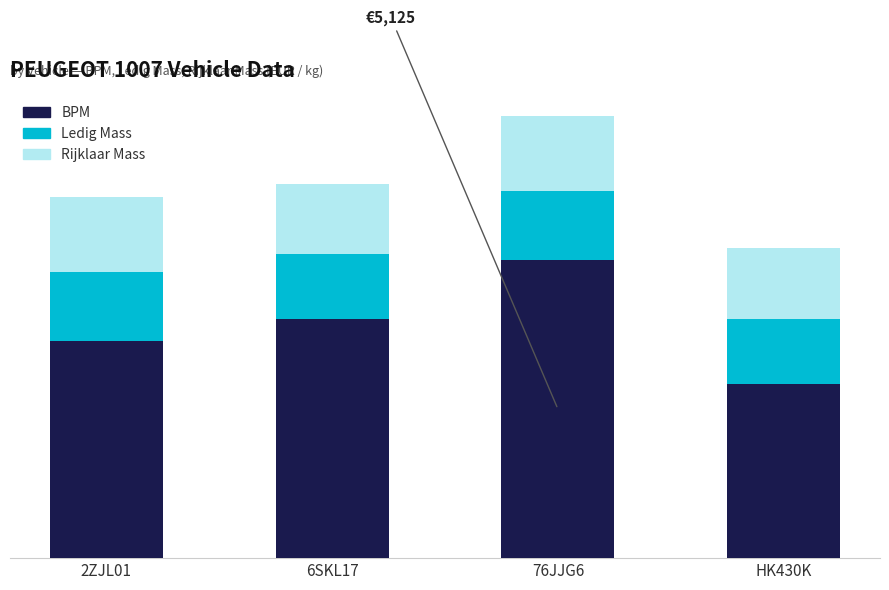

Count the Rijklaar Mass values in the range 1215 to 1291.

4